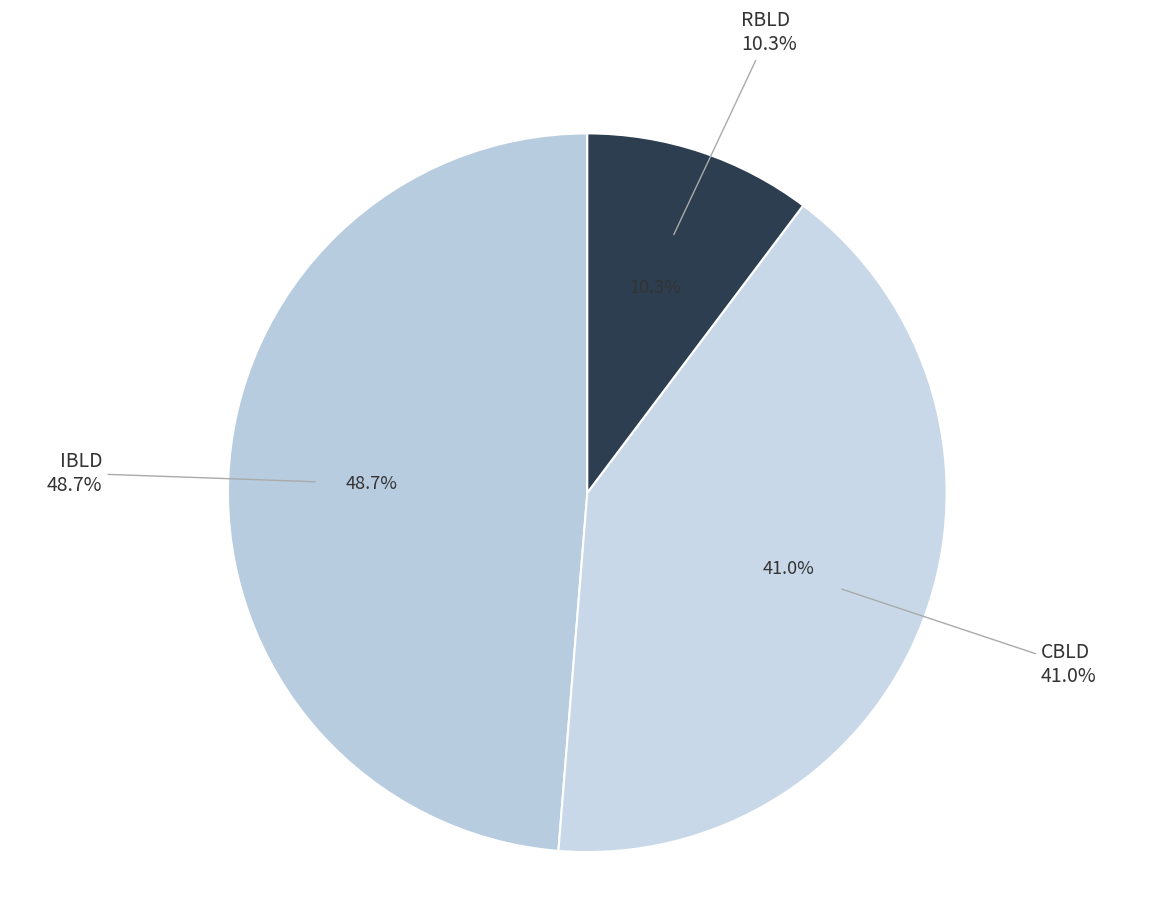

Does QLD account for over 50% of the chart?

No